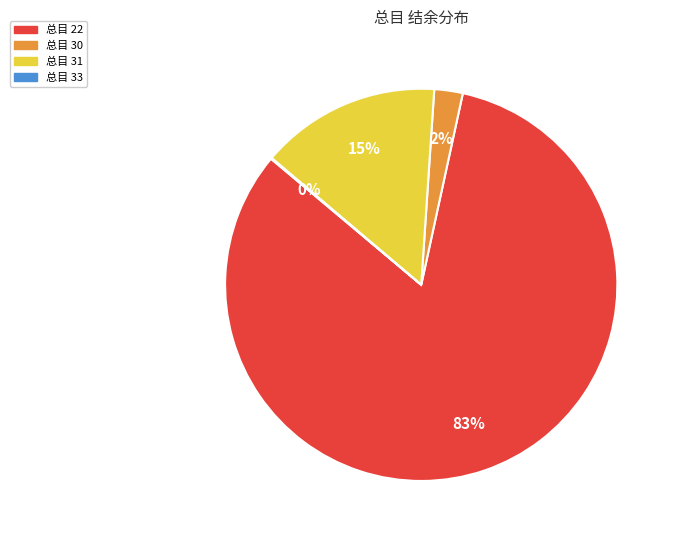

Does any single category account for the majority?

Yes